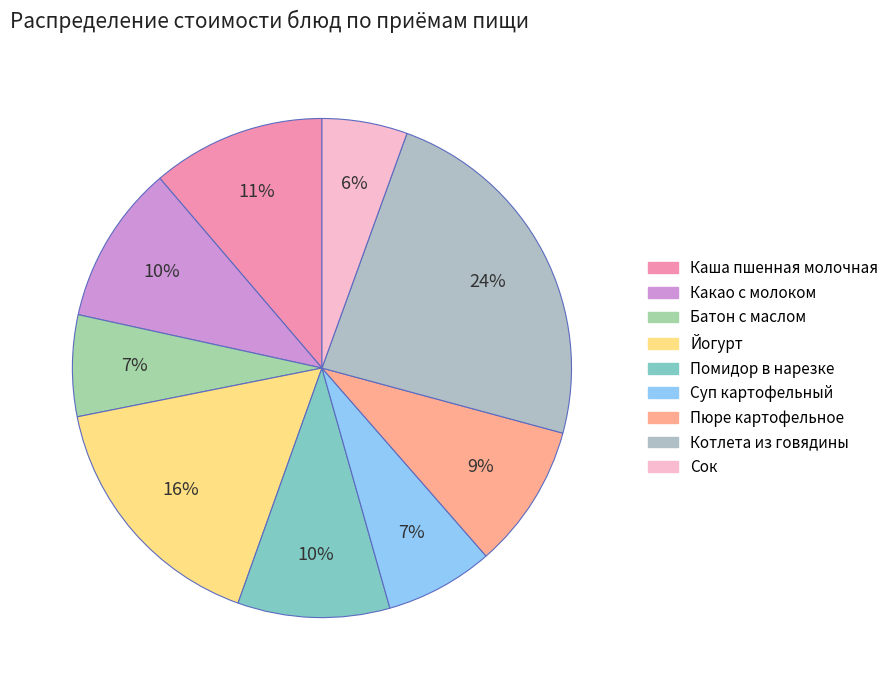

To the nearest percent, what is the difference between the Каша пшенная молочная and Пюре картофельное slice percentages?

2%